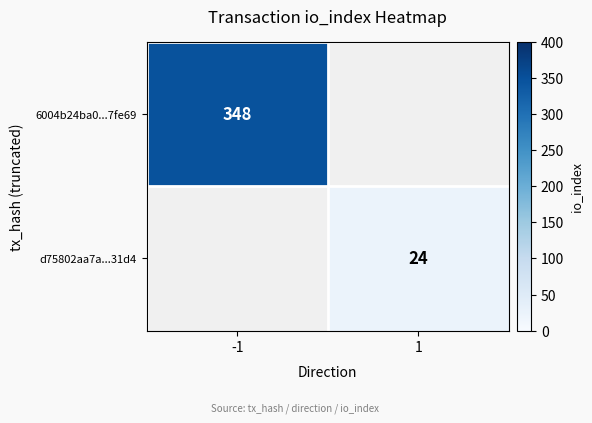

The 6004b24ba0...7fe69 series shows 590 at -1. True or false?

False